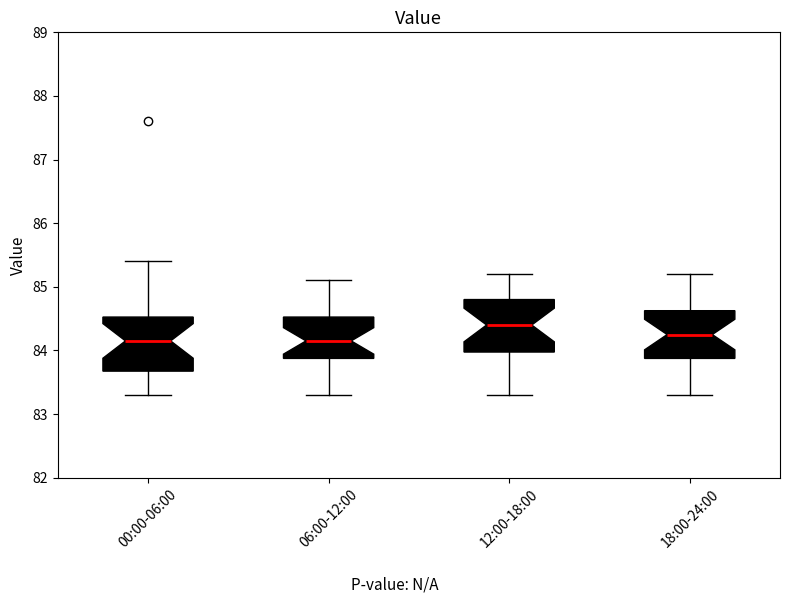

Where does the lower whisker of the box for 18:00-24:00 end on the y-axis? The values are not printed on the chart, so give them approximately, as read against the axis.

83.3